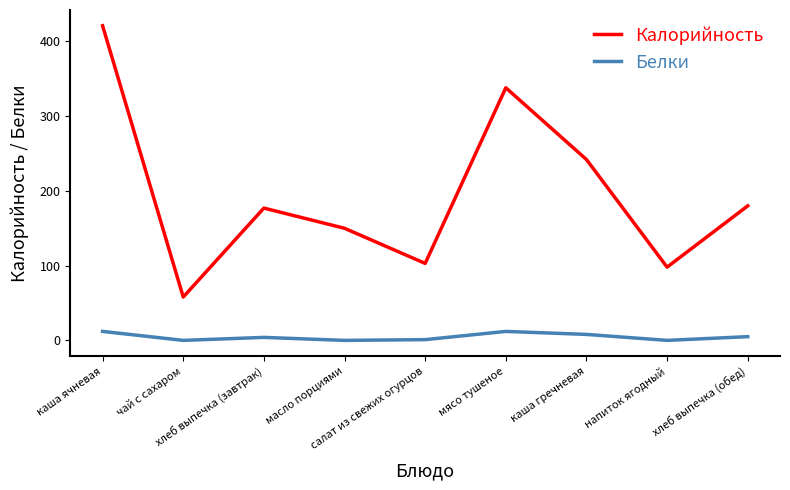

True or false: Калорийность and Белки intersect in this chart.

False